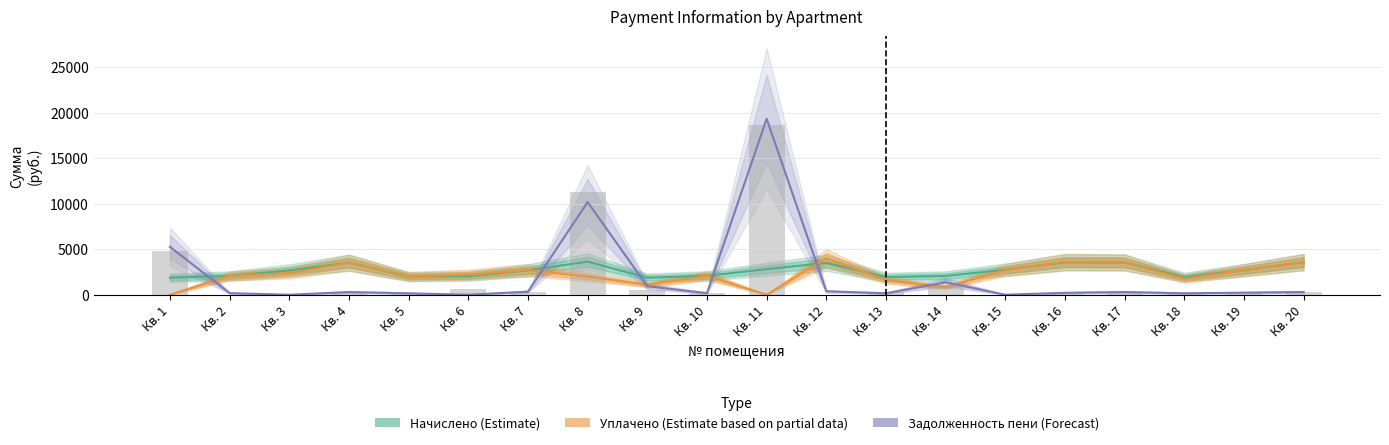

The Уплачено (Partial) series shows 1401.5 at Кв. 14. True or false?

False